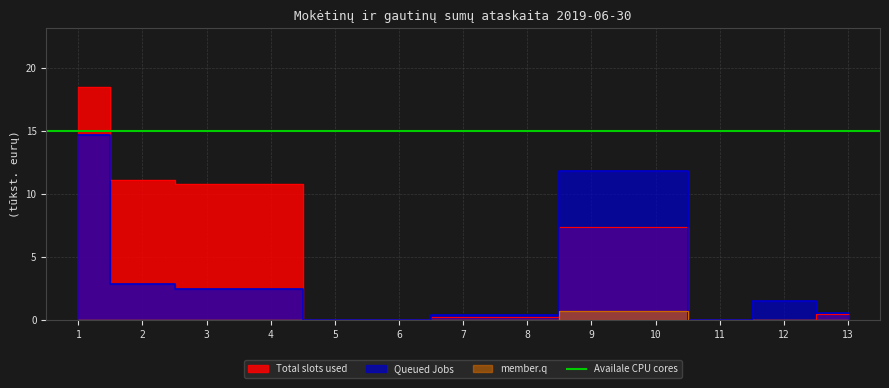

Does the chart display data point markers on the line(s)?

No